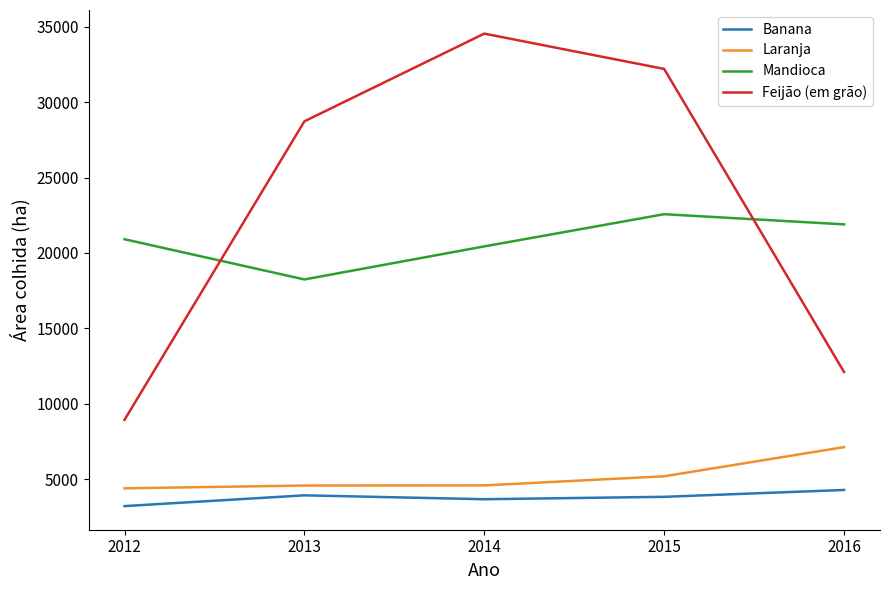

How many lines are shown in the chart?

4